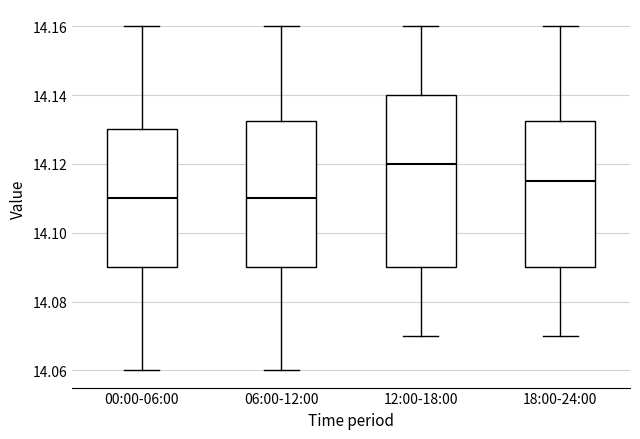

Reading left to right, read every box against the y-axis: the position of its median line, the range the box covers, and the ends of its whiskers. The values are not printed on the chart, so give them approximately, as read against the axis.

00:00-06:00: median 14.110, box 14.090 to 14.130, whiskers 14.060 to 14.160
06:00-12:00: median 14.110, box 14.090 to 14.132, whiskers 14.060 to 14.160
12:00-18:00: median 14.120, box 14.090 to 14.140, whiskers 14.070 to 14.160
18:00-24:00: median 14.116, box 14.090 to 14.132, whiskers 14.070 to 14.160